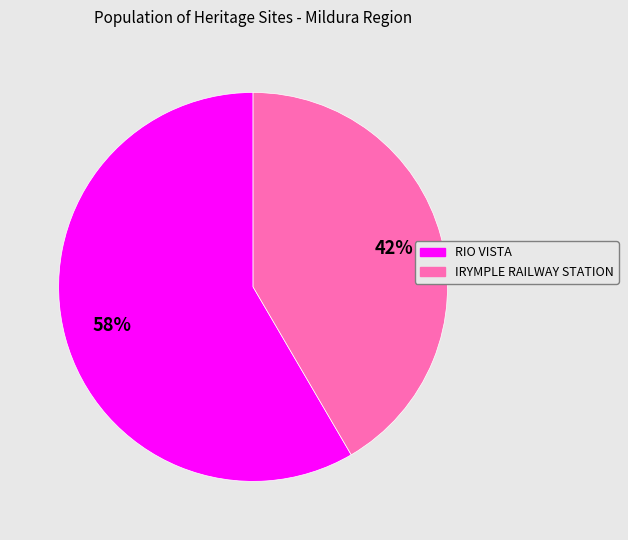

Is IRYMPLE RAILWAY STATION the majority of the pie?

No